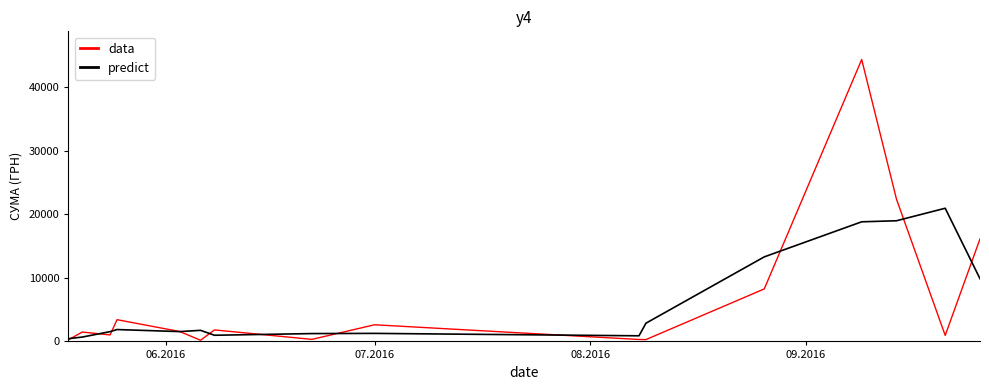

Which series has the largest range (max minus min)?

data